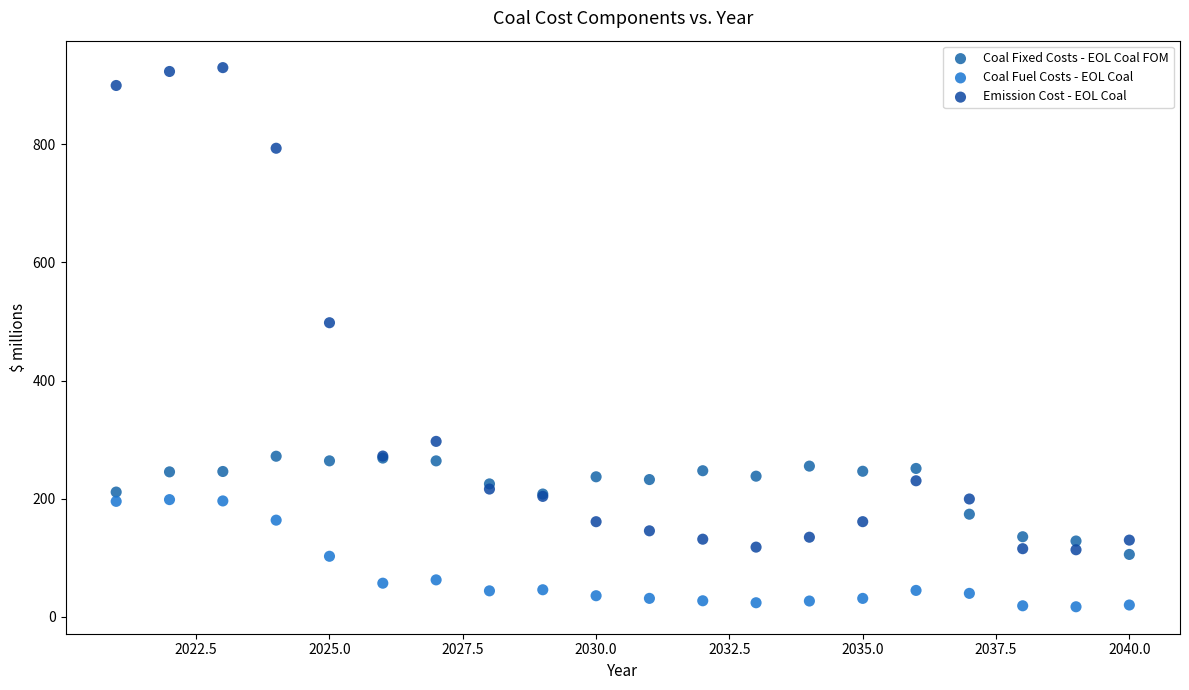

Which series reaches the minimum Y coordinate?

Coal Fuel Costs - EOL Coal